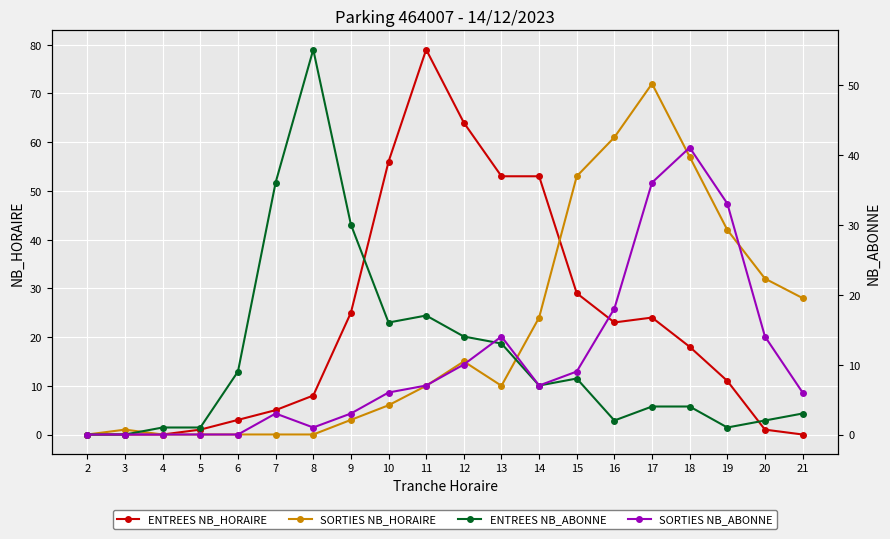

In SORTIES NB_HORAIRE, how many points are higher than both neighbors (excluding endpoints)?

3